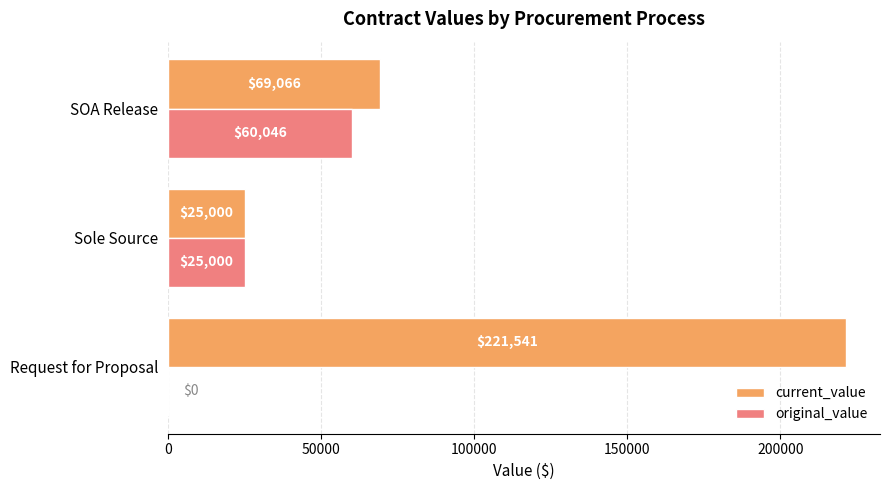

The original_value series shows 25000.0 at Sole Source. True or false?

True